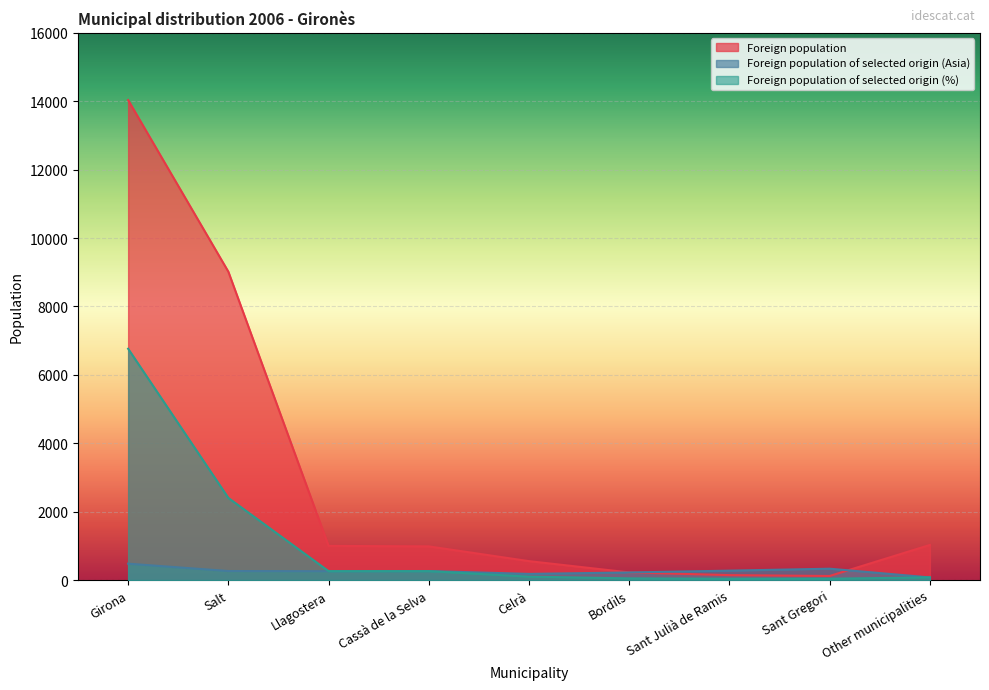

What is the greatest value displayed?

14034